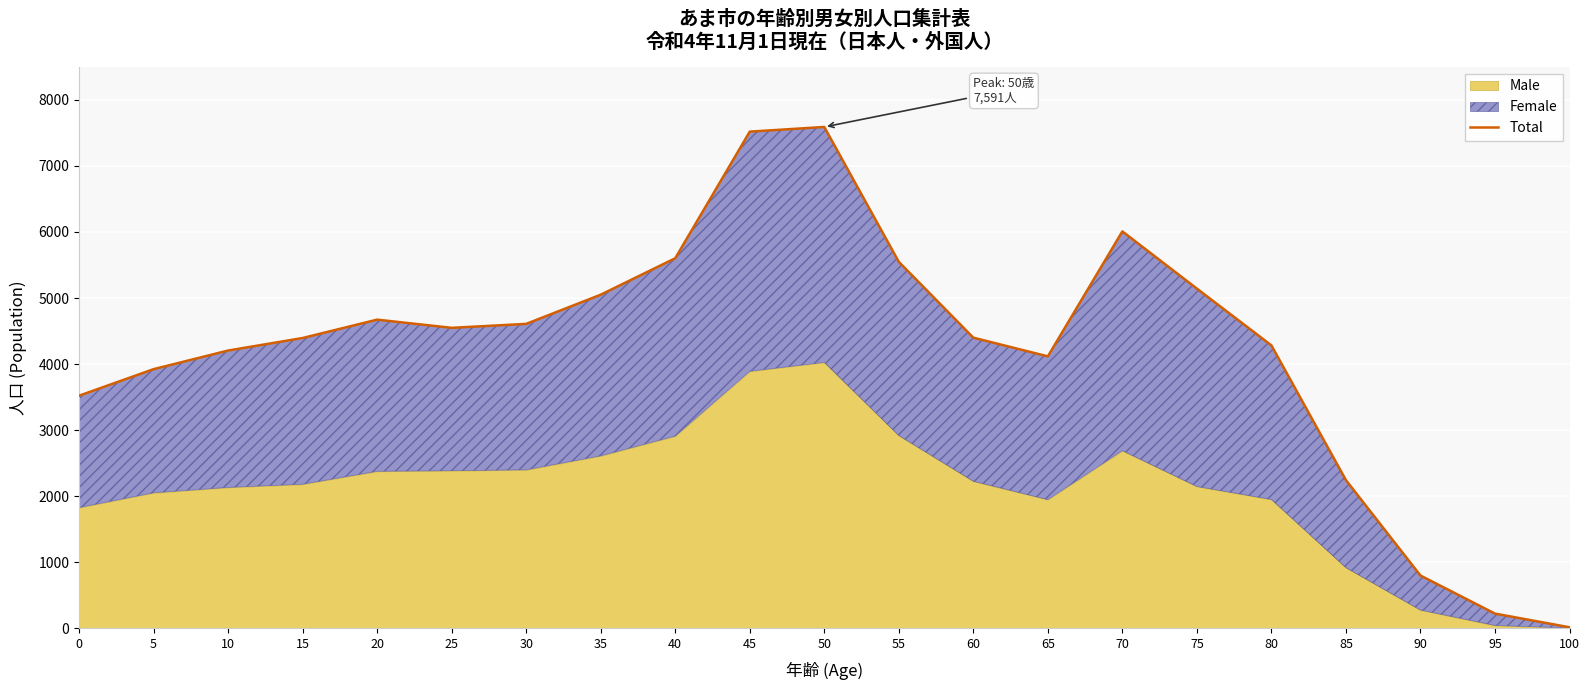

How many lines are shown in the chart?

1